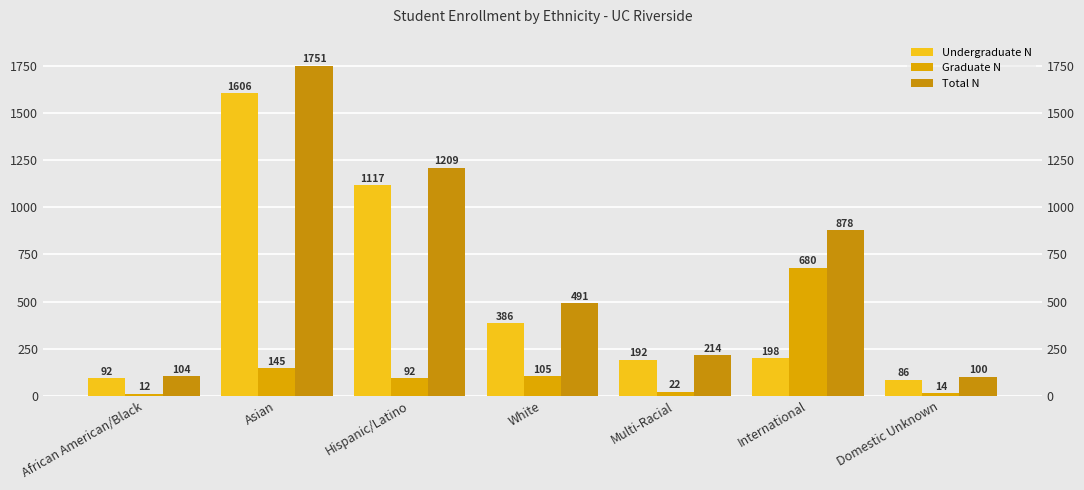

At which label does Graduate N first exceed 92?

Asian